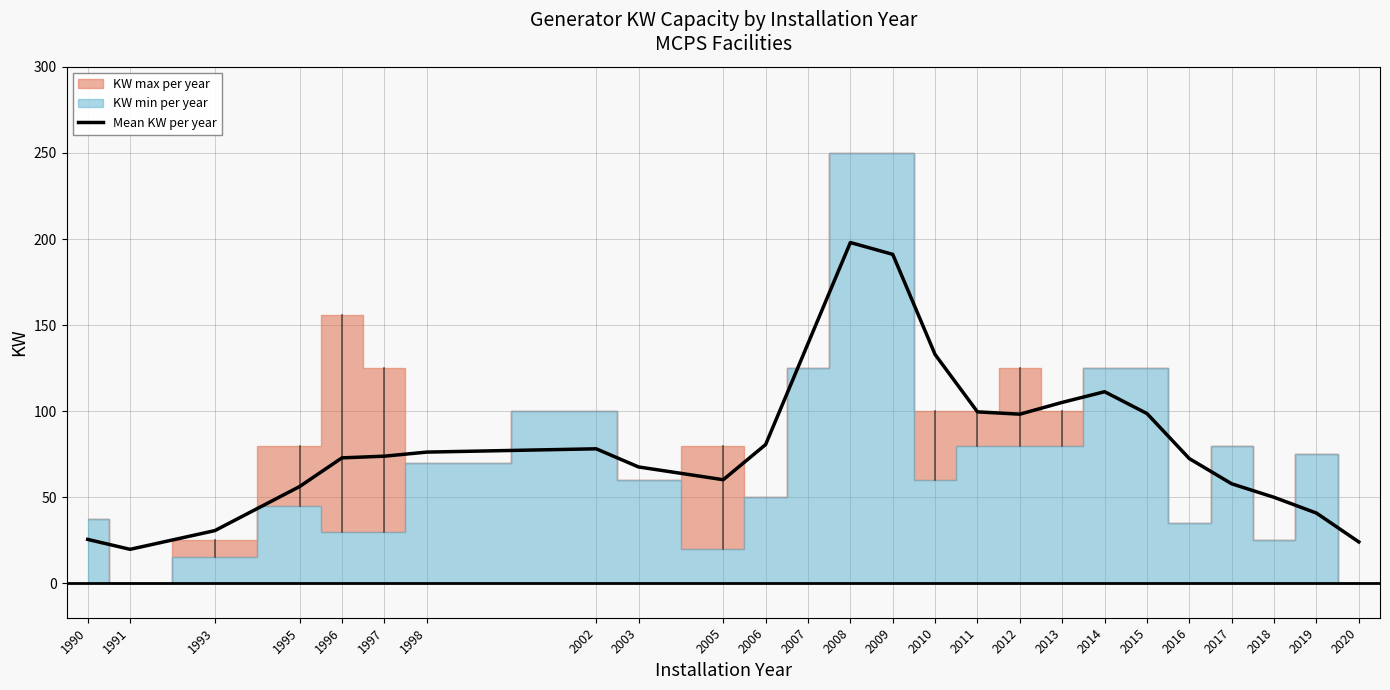

Rank the categories by value from highest to lowest.

2008, 2009, 2007, 2010, 2014, 2013, 2011, 2015, 2012, 2006, 2002, 1998, 1997, 1996, 2016, 2003, 2005, 2017, 1995, 2018, 2019, 1993, 1990, 2020, 1991